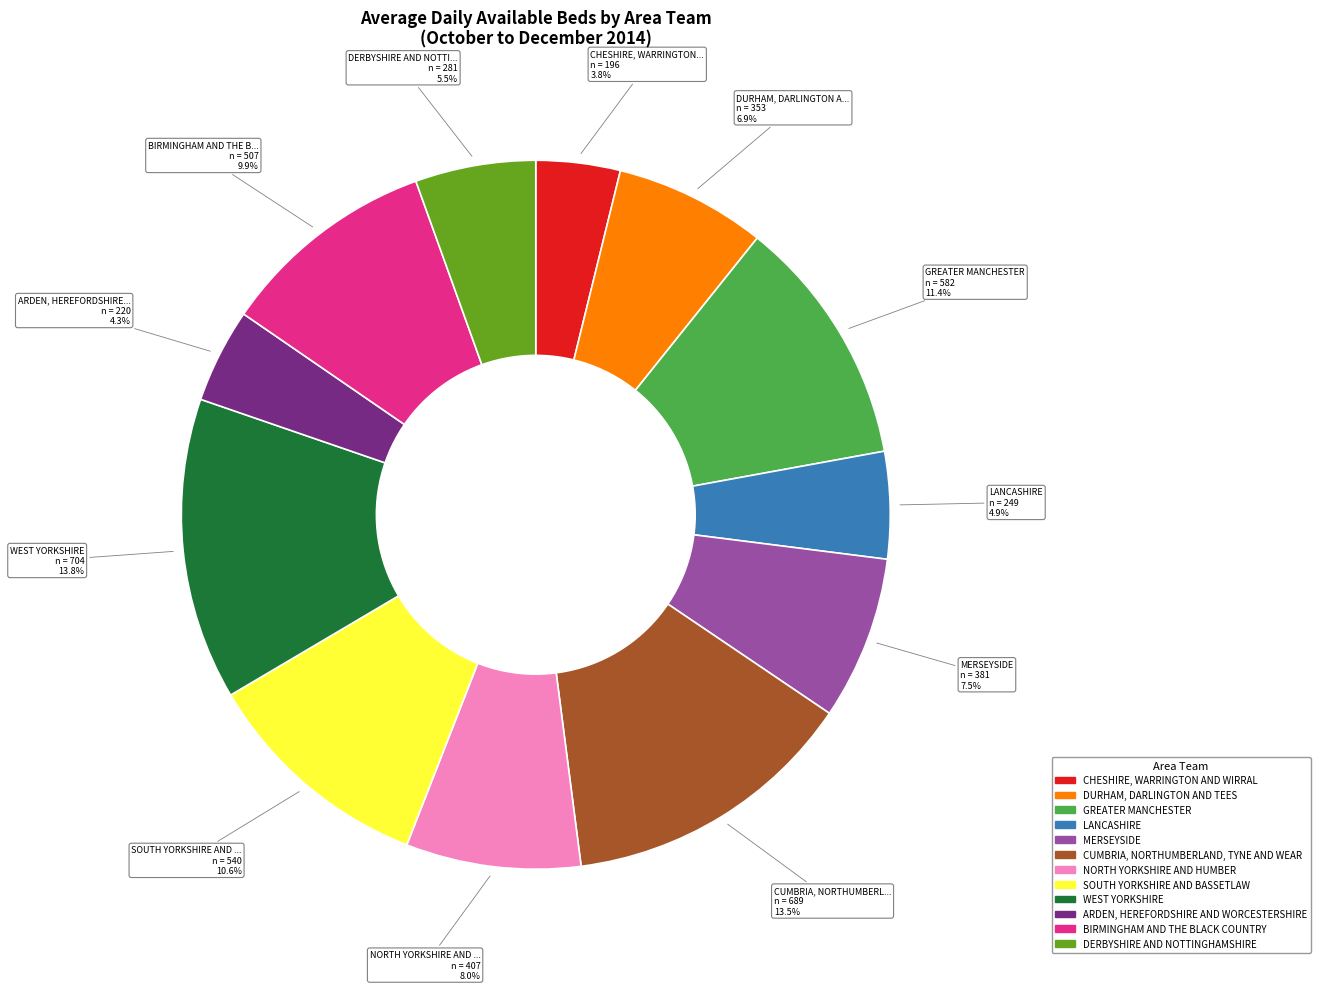

To the nearest percent, what portion does GREATER MANCHESTER represent?

11%